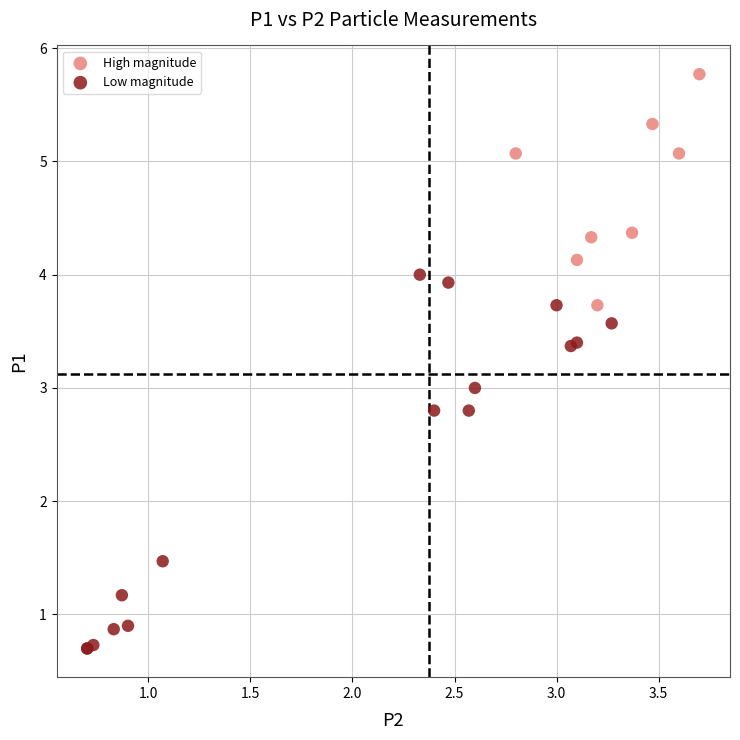

Which series reaches the minimum Y coordinate?

Low magnitude